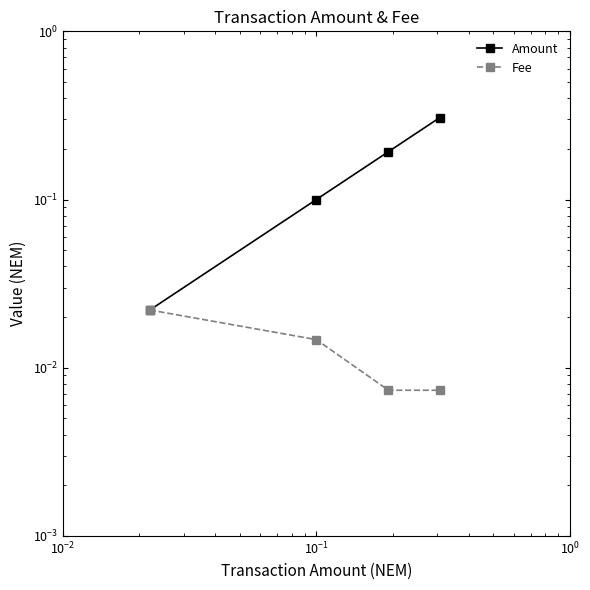

What are all the series names shown in the legend?

Amount, Fee